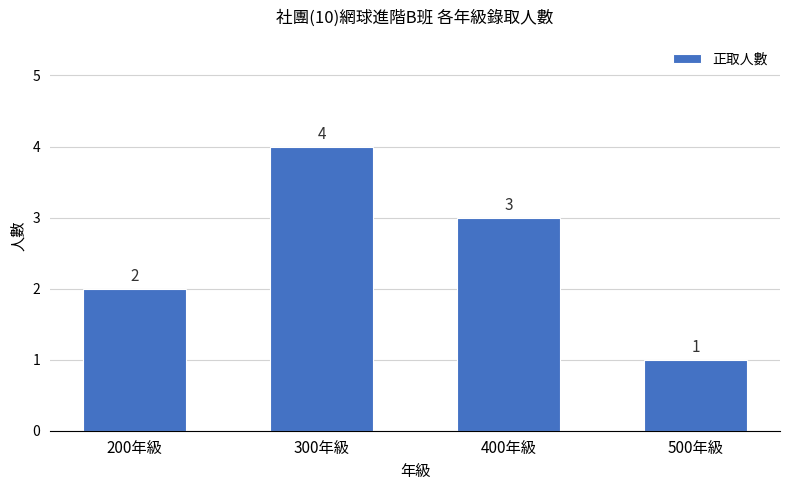

Count the number of categories in the chart.

4